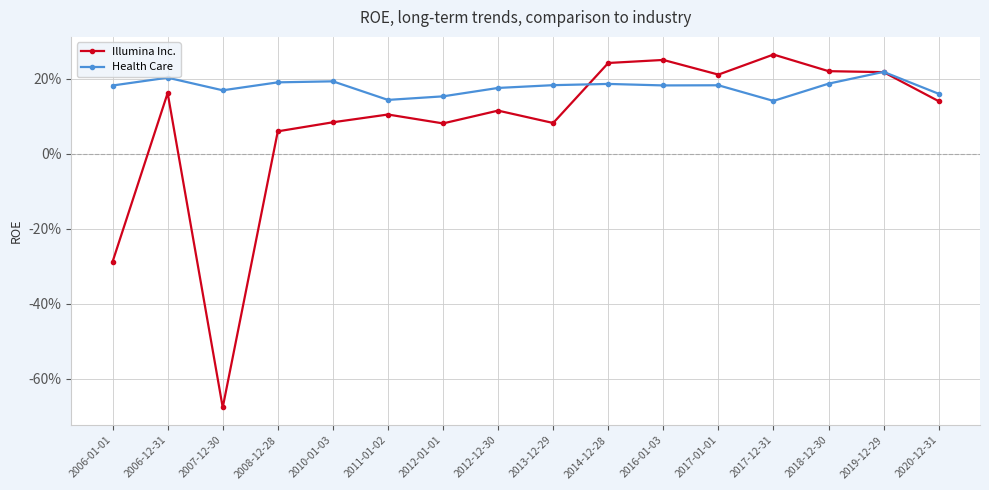

What is the value of the Health Care point at the 10th from the left?

0.2